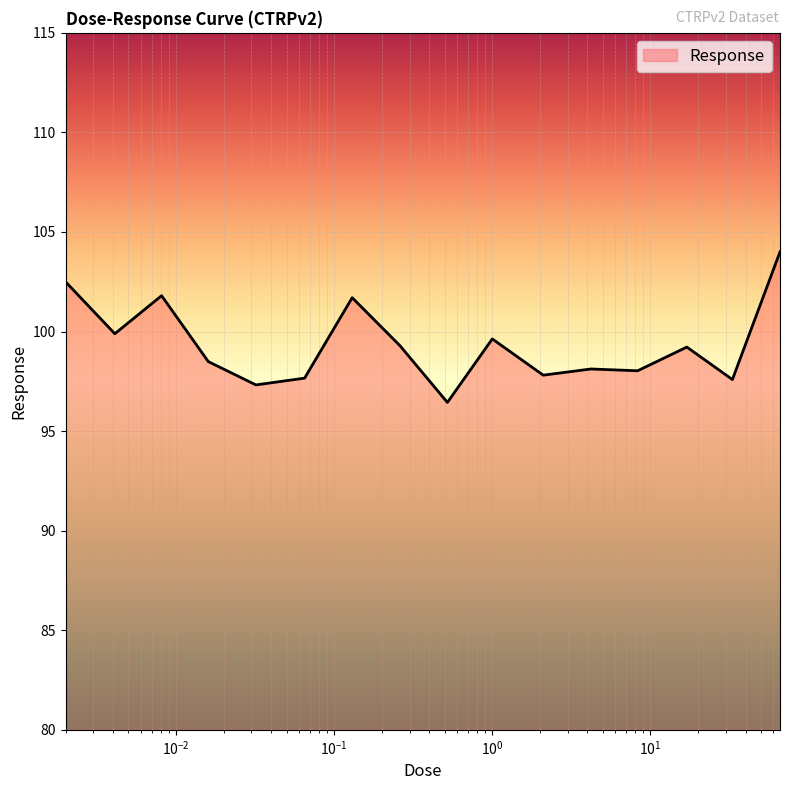

Does the chart display data point markers on the line(s)?

No